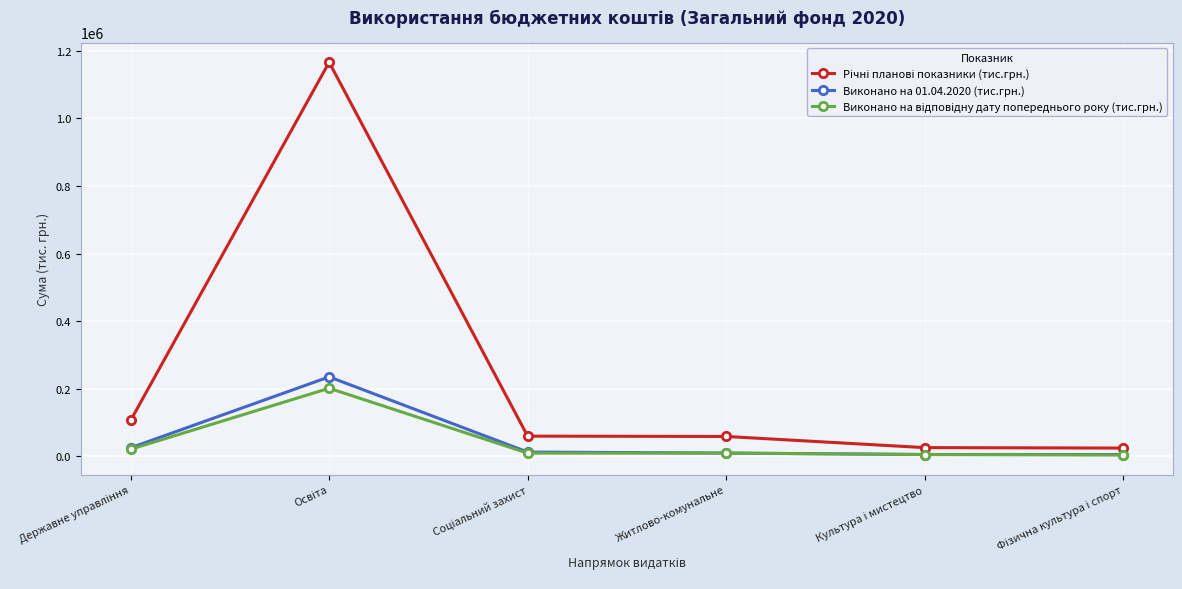

What is the minimum value shown in the chart?

3404.8